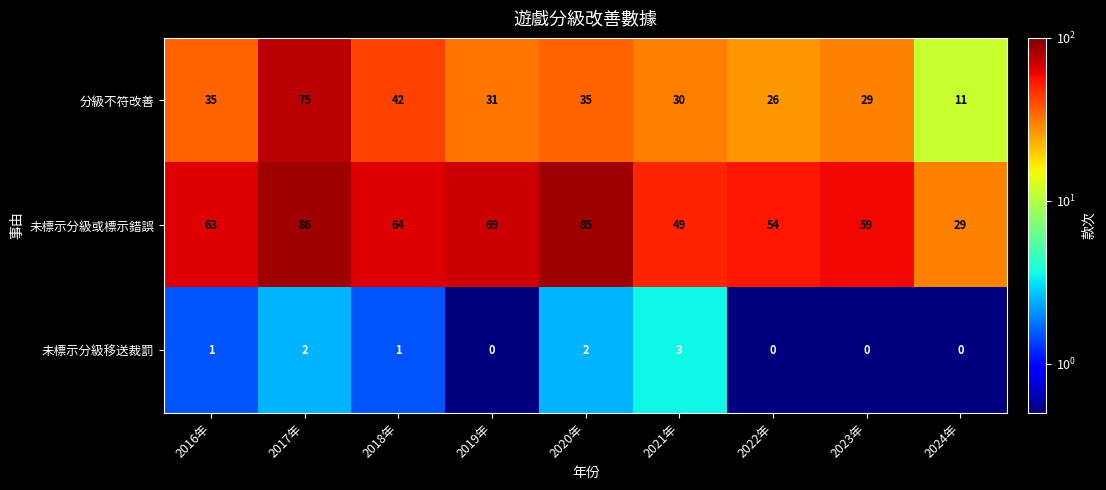

Which series has the largest range (max minus min)?

分級不符改善